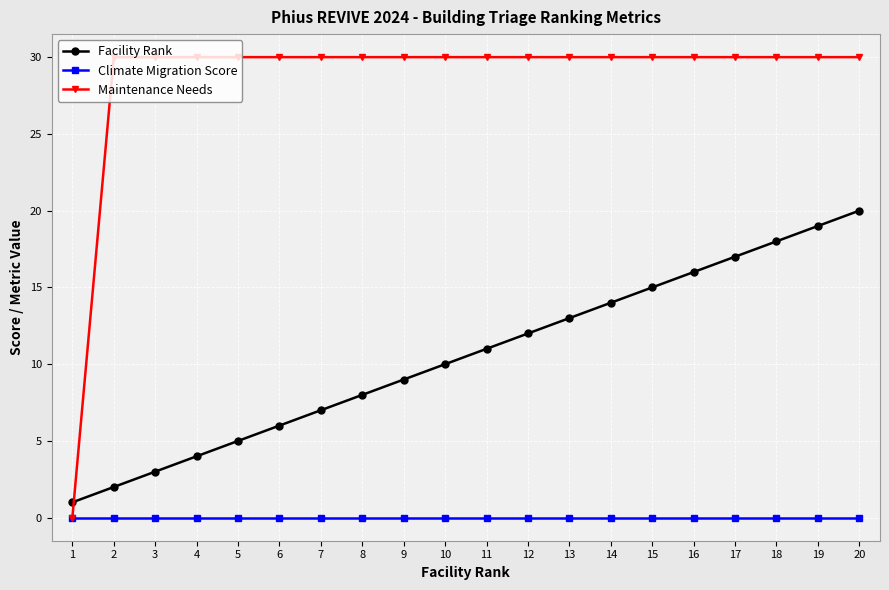

What are all the series names shown in the legend?

Facility Rank, Climate Migration Score, Maintenance Needs